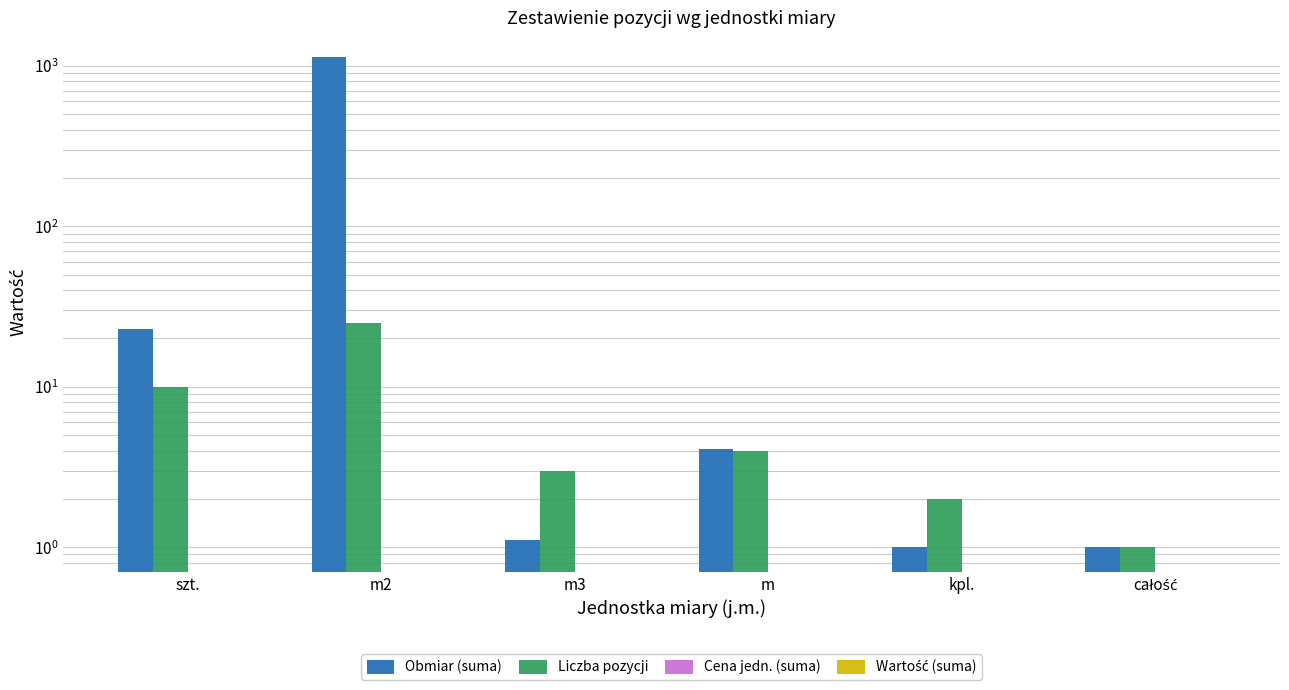

What is the label of the 4th bar from the left?

m